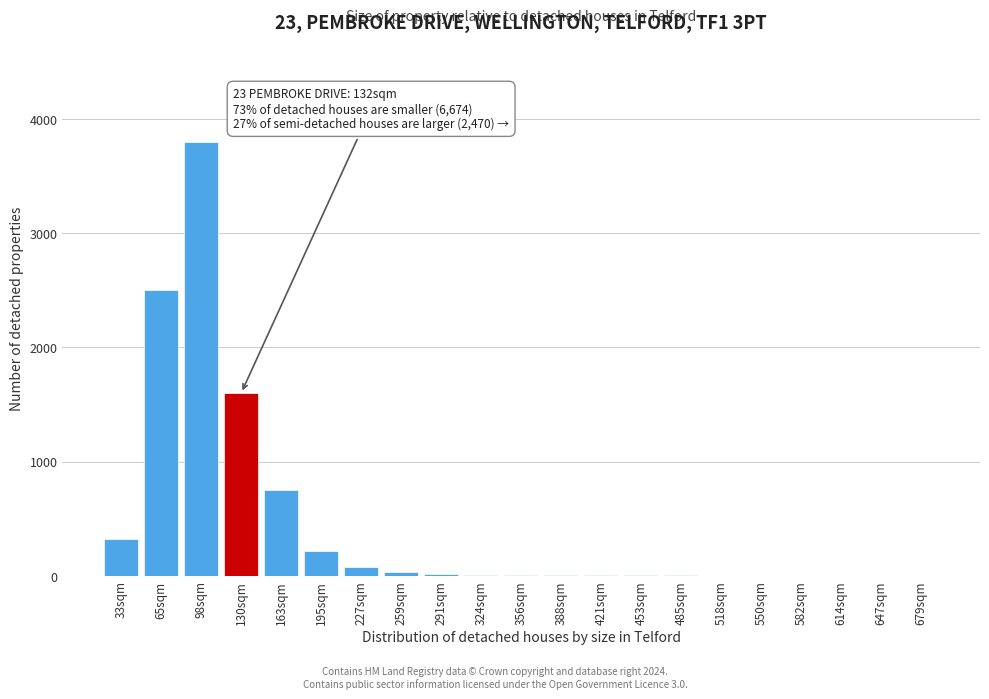

The chart shows a value of 1 at 647sqm. True or false?

True